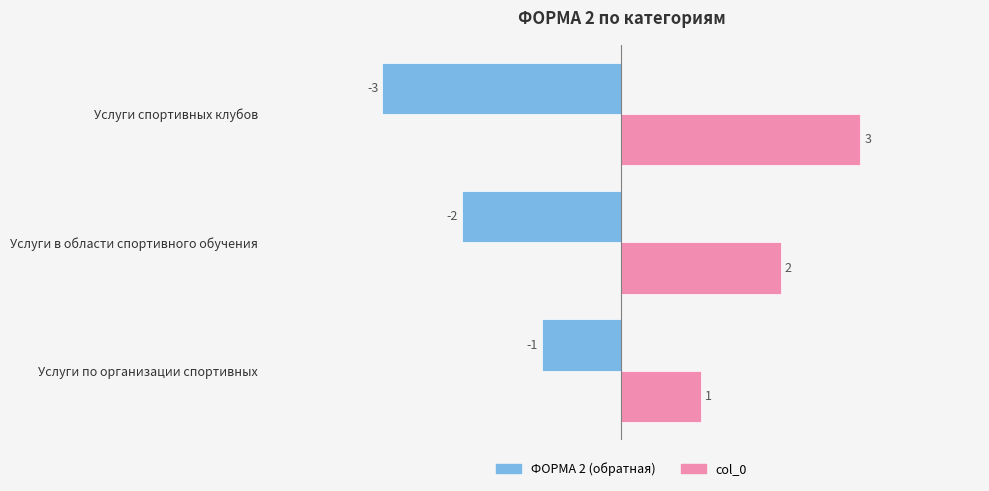

What is the highest value of the col_0 series?

3